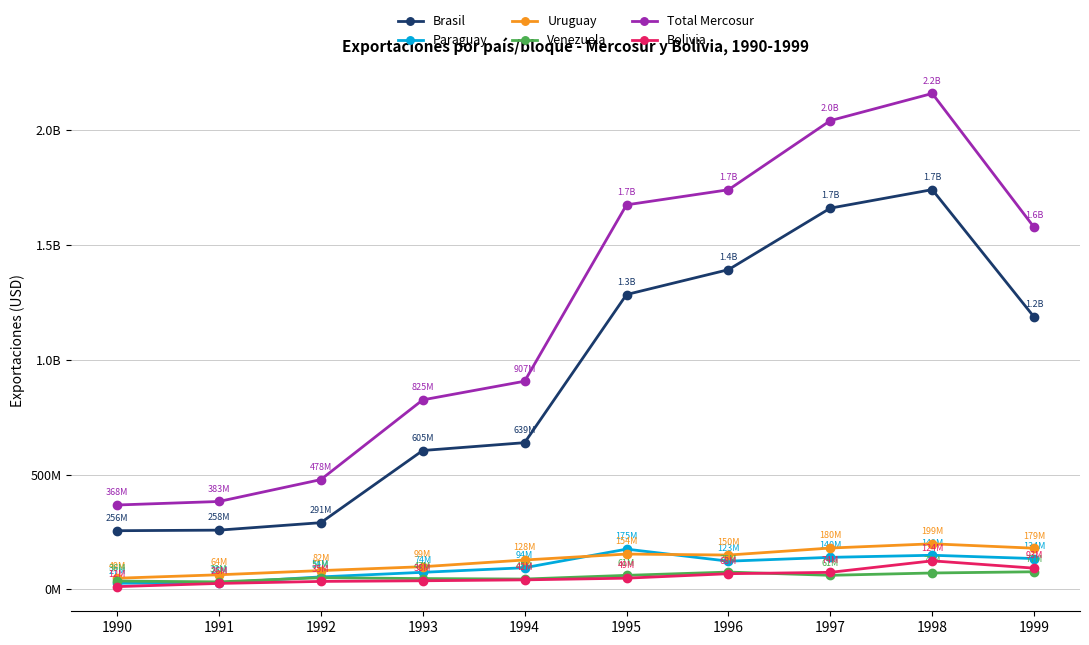

What is the value of the Bolivia point at the 7th from the left?

68378463